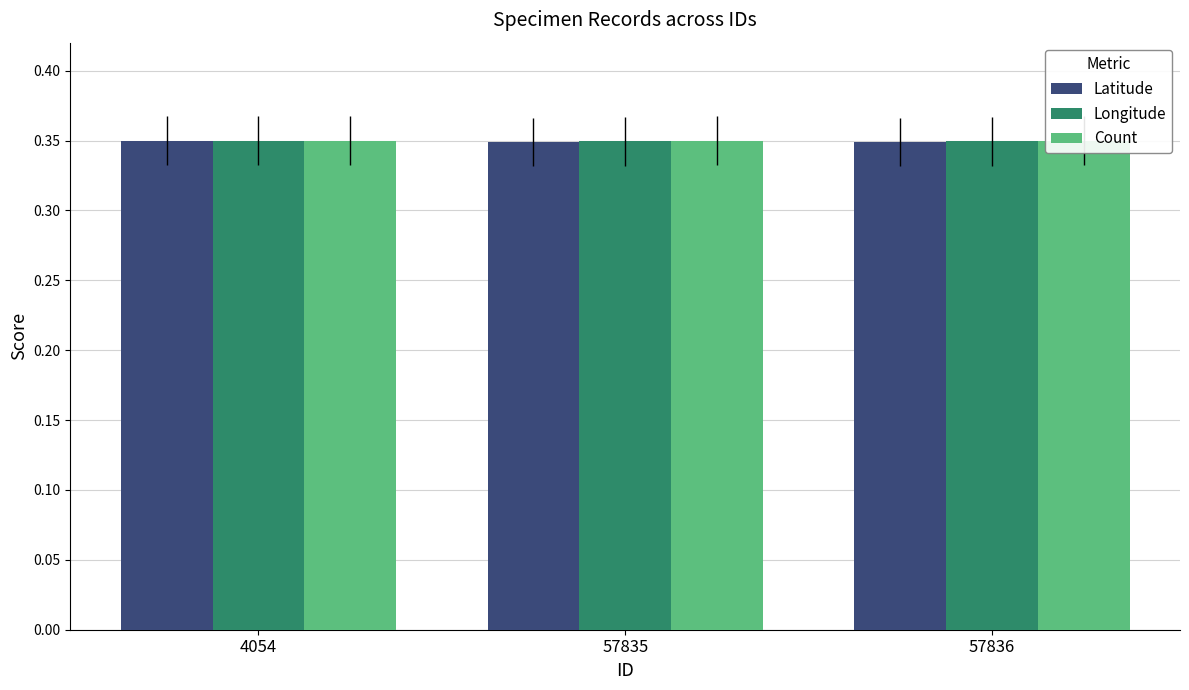

Reading left to right, transcribe all the data shown in this chart.

Latitude: 4054=0.3	57835=0.3	57836=0.3
Longitude: 4054=0.3	57835=0.3	57836=0.3
Count: 4054=0.3	57835=0.3	57836=0.3